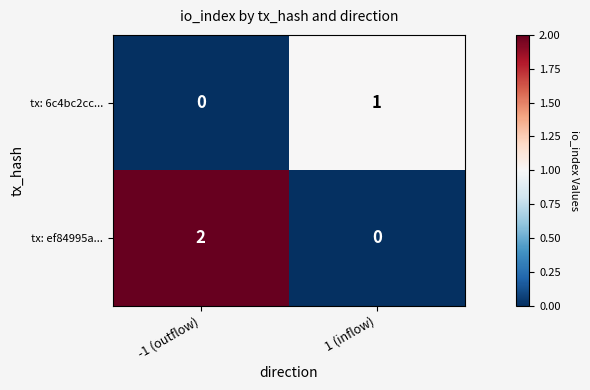

At how many categories does at least one series exceed 0?

2